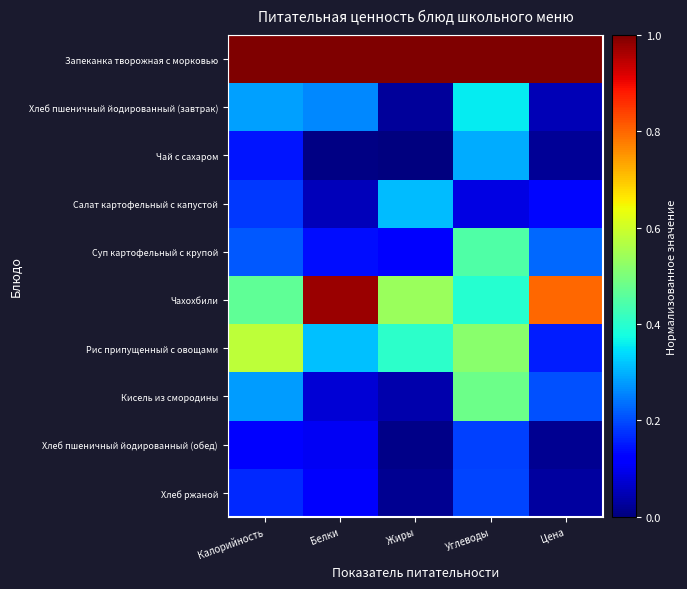

Reading right to left, transcribe all the data shown in this chart.

Запеканка творожная с морковью: Цена=1.0	Углеводы=1.0	Жиры=1.0	Белки=1.0	Калорийность=1.0
Хлеб пшеничный йодированный (завтрак): Цена=0.0	Углеводы=0.4	Жиры=0.0	Белки=0.3	Калорийность=0.3
Чай с сахаром: Цена=0.0	Углеводы=0.3	Жиры=0.0	Белки=0.0	Калорийность=0.1
Салат картофельный с капустой: Цена=0.1	Углеводы=0.1	Жиры=0.3	Белки=0.1	Калорийность=0.2
Суп картофельный с крупой: Цена=0.2	Углеводы=0.4	Жиры=0.1	Белки=0.1	Калорийность=0.2
Чахохбили: Цена=0.8	Углеводы=0.4	Жиры=0.5	Белки=1.0	Калорийность=0.5
Рис припущенный с овощами: Цена=0.2	Углеводы=0.5	Жиры=0.4	Белки=0.3	Калорийность=0.6
Кисель из смородины: Цена=0.2	Углеводы=0.5	Жиры=0.0	Белки=0.1	Калорийность=0.3
Хлеб пшеничный йодированный (обед): Цена=0.0	Углеводы=0.2	Жиры=0.0	Белки=0.1	Калорийность=0.1
Хлеб ржаной: Цена=0.0	Углеводы=0.2	Жиры=0.0	Белки=0.1	Калорийность=0.2